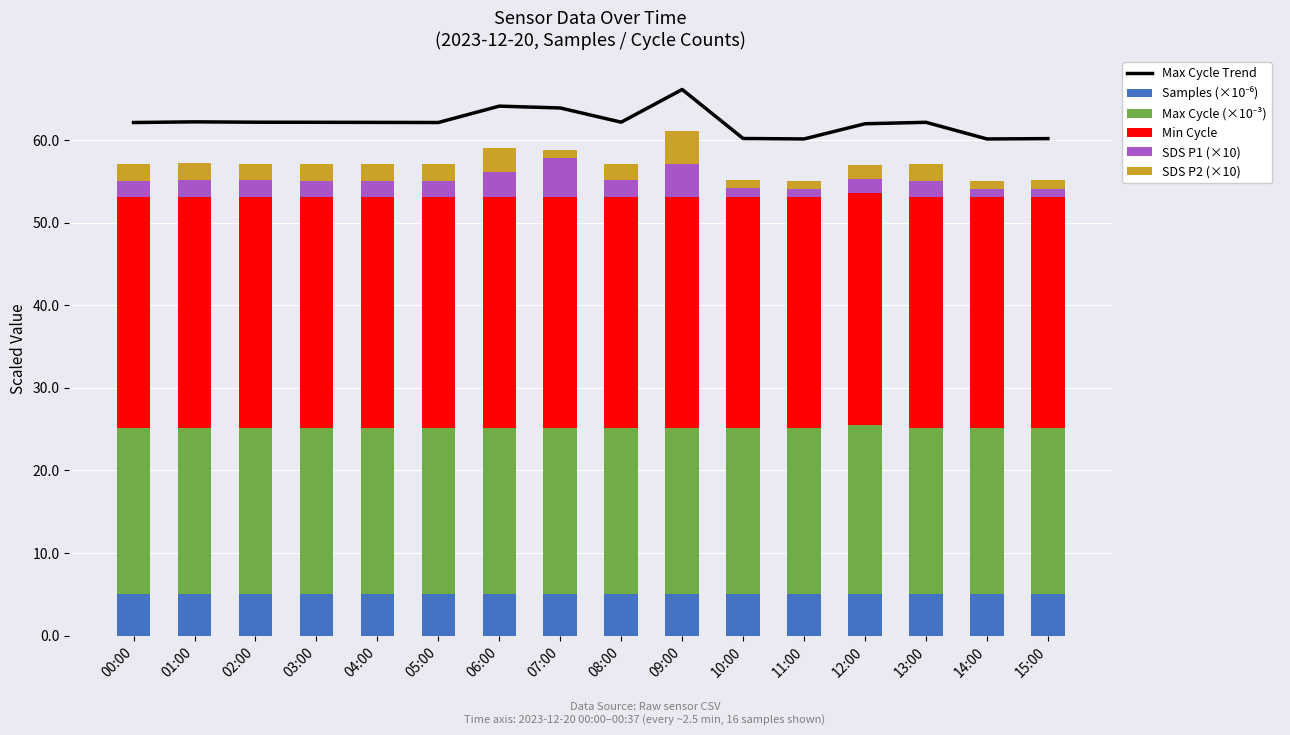

Which category has the highest value across all series?

09:00